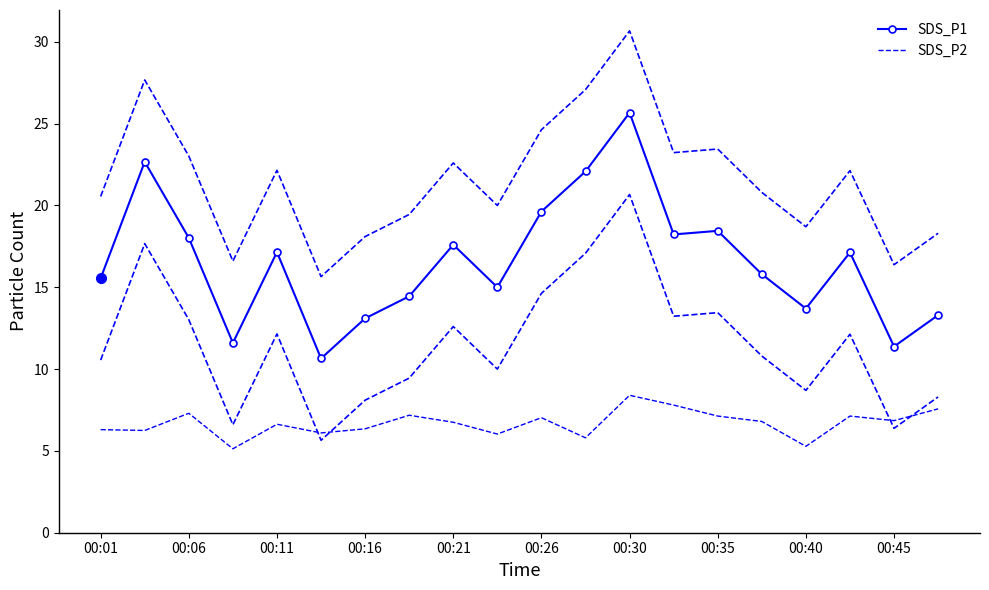

True or false: SDS_P2 has more than 0 interior local peaks.

True